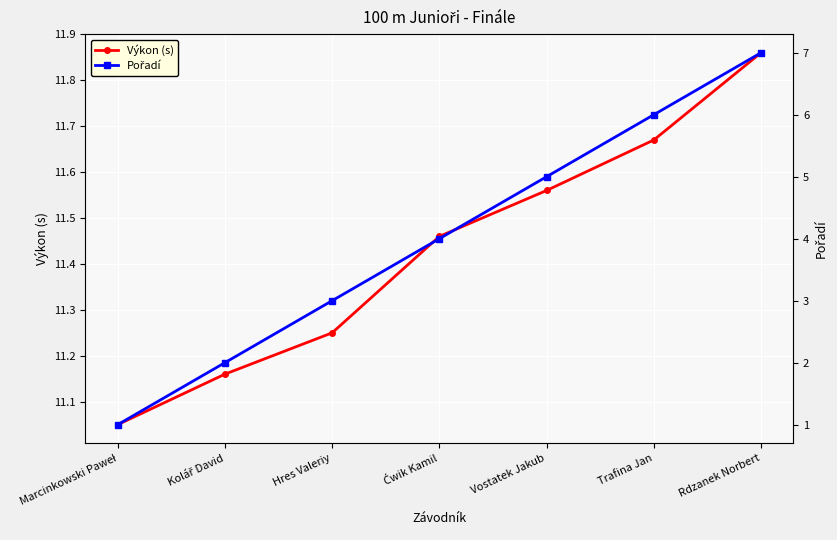

True or false: Pořadí has more than 0 points higher than both neighbors.

False